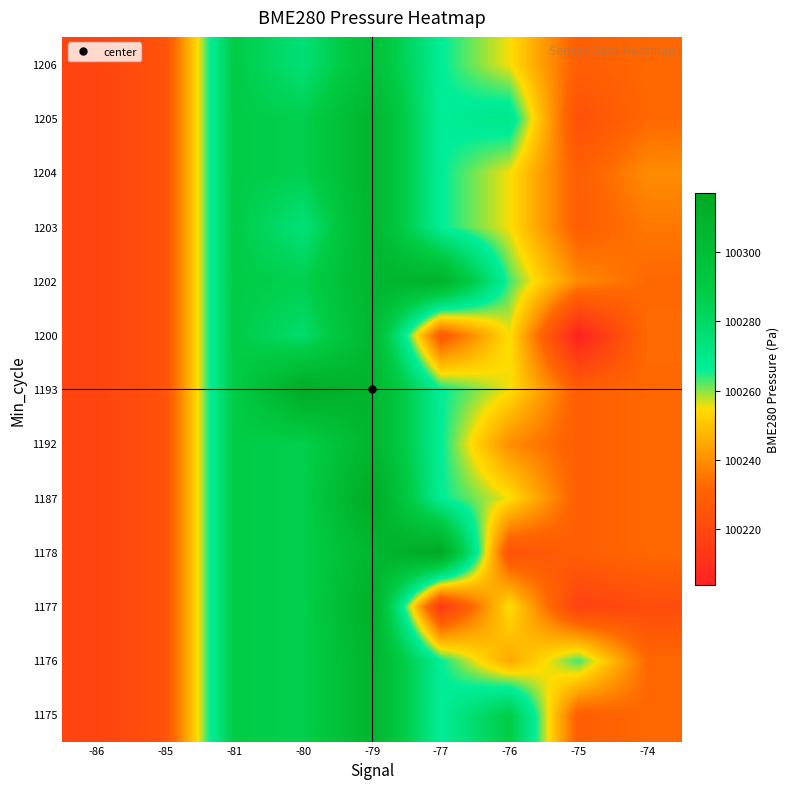

What is the total value across all series at -74?

1303025.2